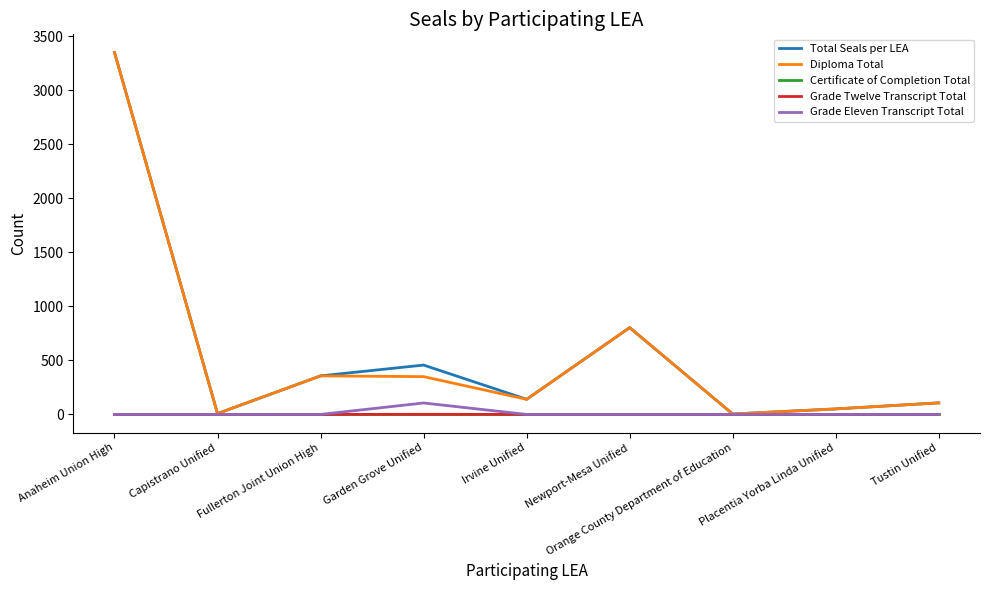

At which category does Total Seals per LEA reach its first local peak?

Garden Grove Unified